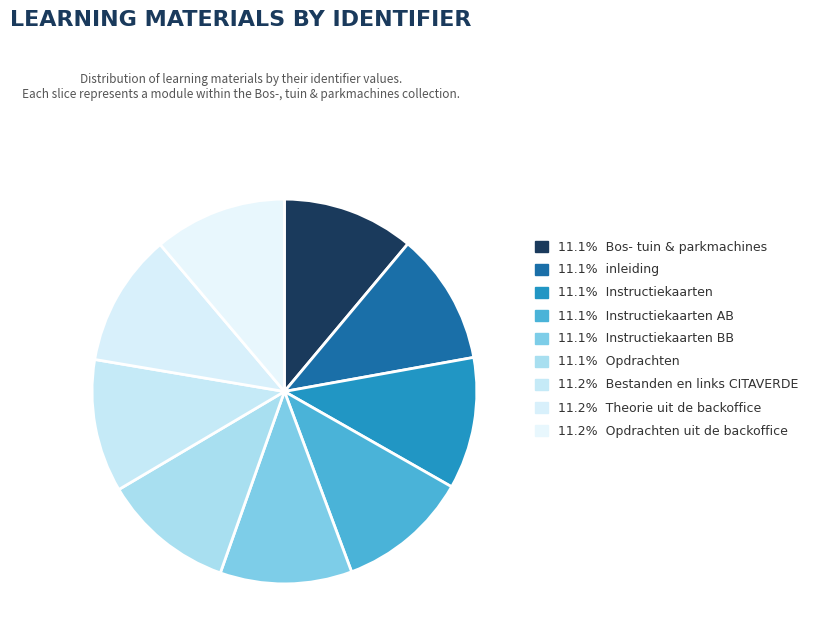

Count the number of slices in the pie.

9